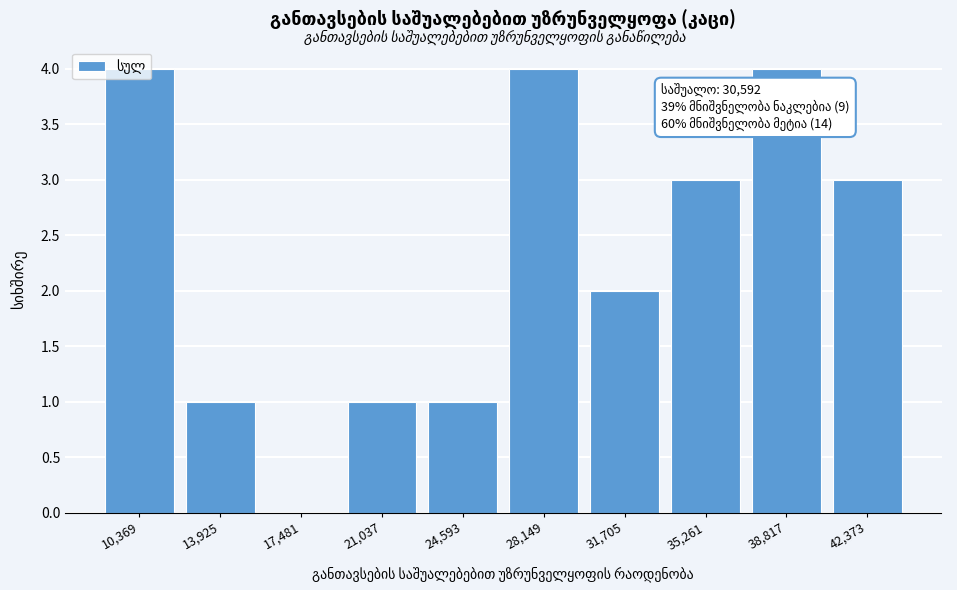

Is it true that the value at 10,369 is 5?

False